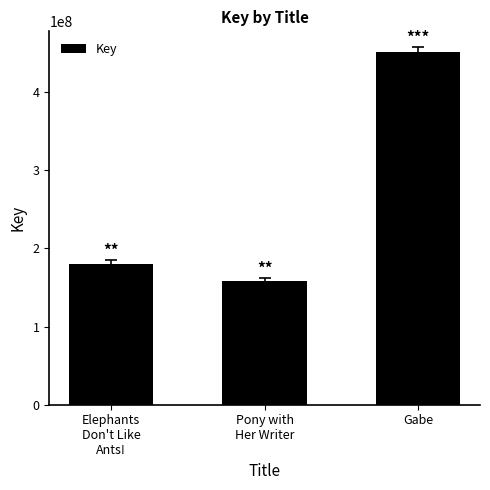

Does the chart contain any negative values?

No